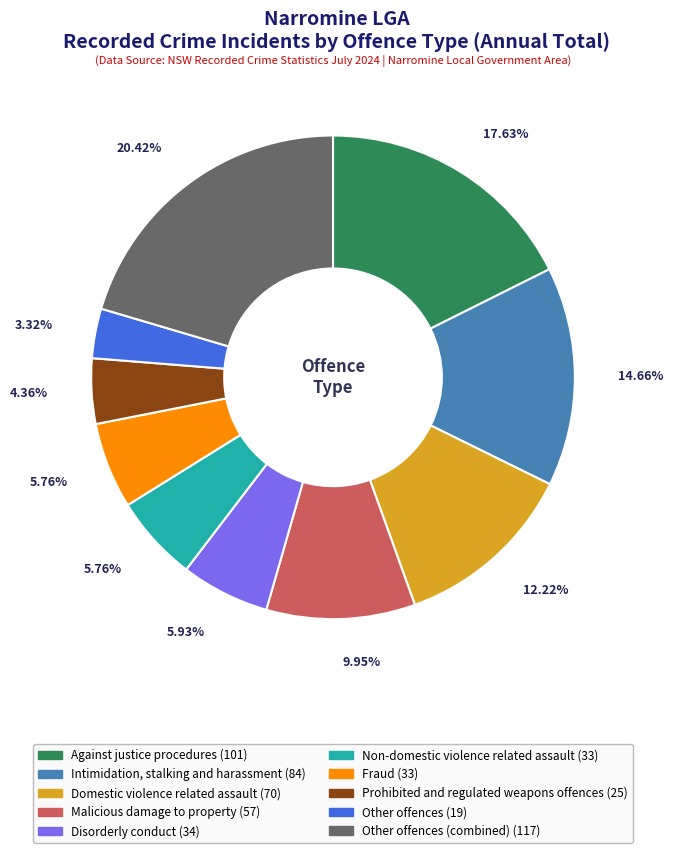

Is there a majority slice in this chart?

No